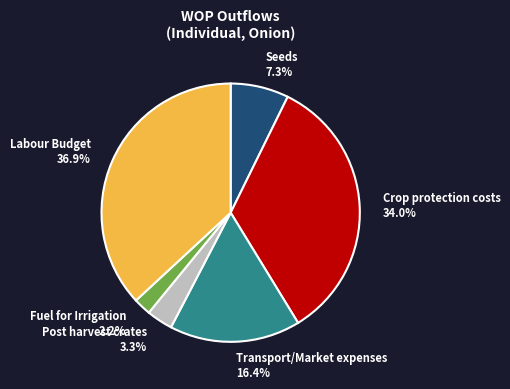

To the nearest percent, what is the difference between the largest and smallest slice percentages?

35%